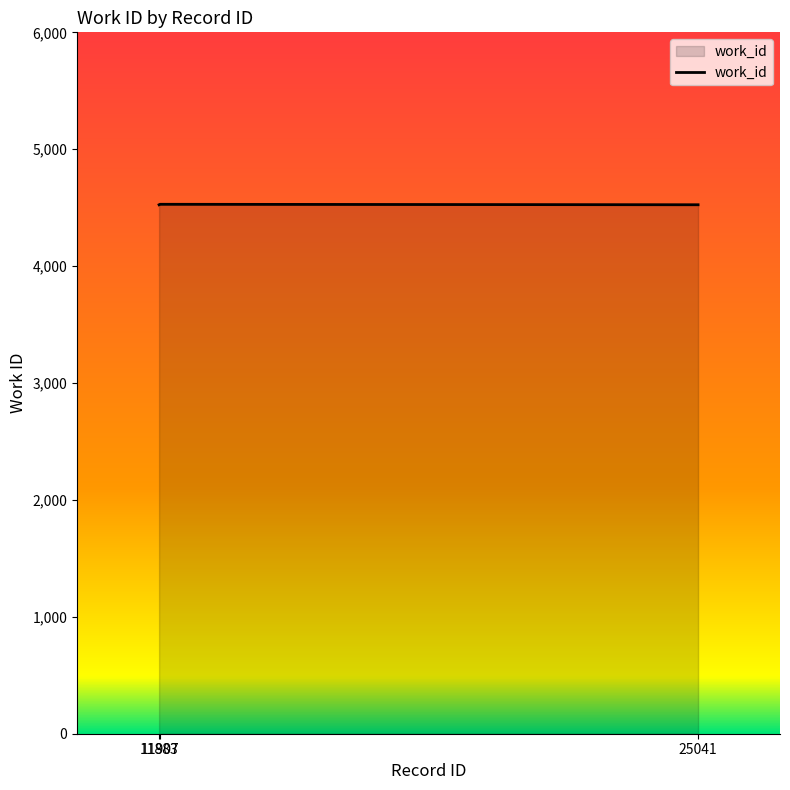

What is the sum of the values at 11883 and 25041?

9050